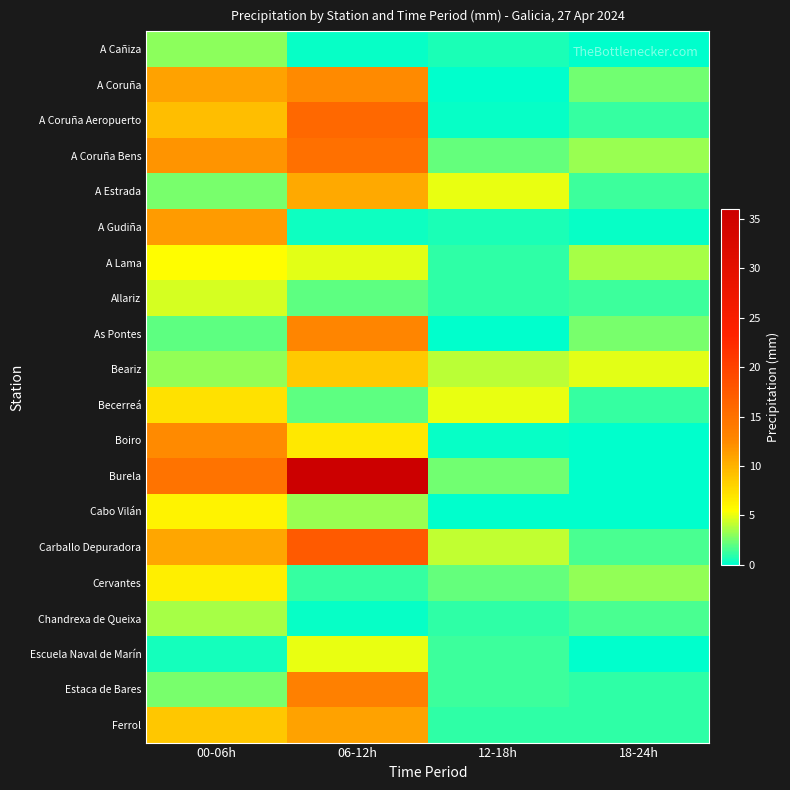

How many series are shown in this chart?

20